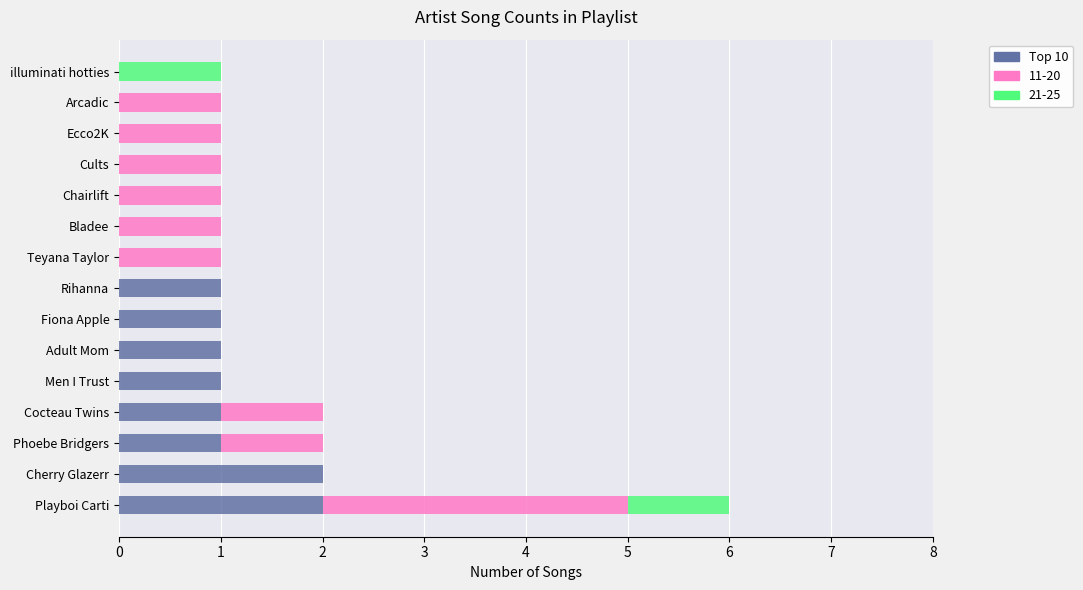

At which category is the sum across all series the highest?

Playboi Carti